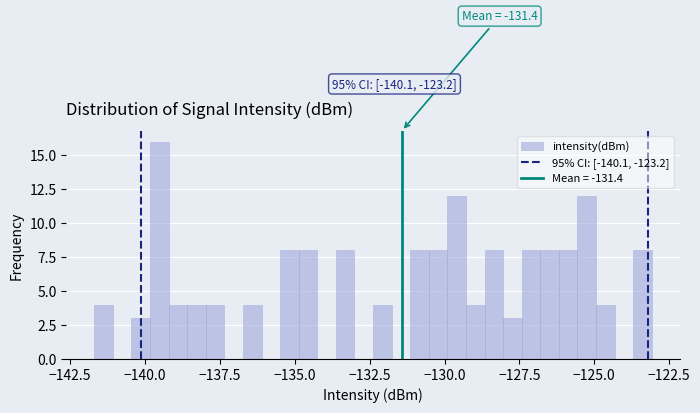

Around what value on the x-axis is the tallest bar? Give the approximate position of its centre, as read against the axis.

-139.5